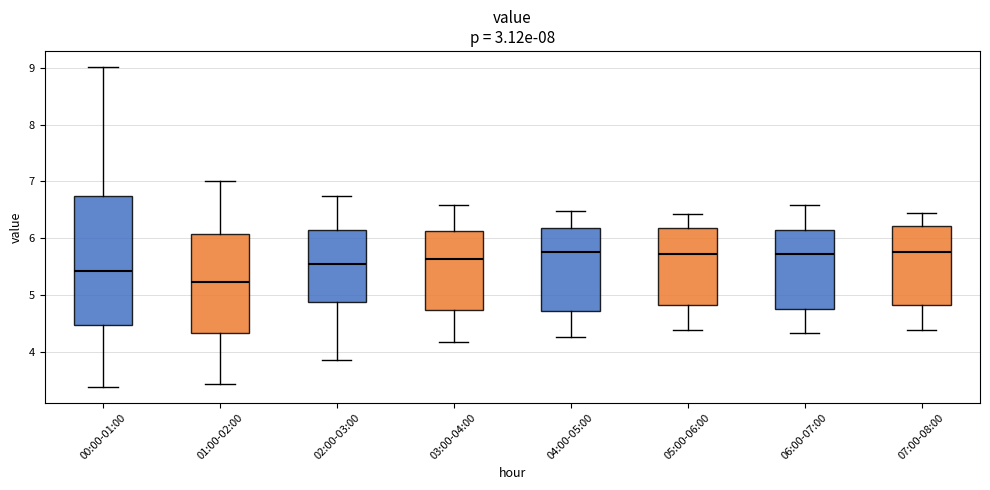

Reading left to right, transcribe this box plot: for each box, give where its median line is, the range the box spans, and where its two whiskers end, as read against the y-axis. The values are not printed on the chart, so give them approximately, as read against the axis.

00:00-01:00: median 5.4, box 4.5 to 6.8, whiskers 3.4 to 9.0
01:00-02:00: median 5.2, box 4.3 to 6.1, whiskers 3.4 to 7.0
02:00-03:00: median 5.6, box 4.9 to 6.2, whiskers 3.9 to 6.8
03:00-04:00: median 5.6, box 4.7 to 6.1, whiskers 4.2 to 6.6
04:00-05:00: median 5.8, box 4.7 to 6.2, whiskers 4.3 to 6.5
05:00-06:00: median 5.7, box 4.8 to 6.2, whiskers 4.4 to 6.4
06:00-07:00: median 5.7, box 4.8 to 6.2, whiskers 4.3 to 6.6
07:00-08:00: median 5.8, box 4.8 to 6.2, whiskers 4.4 to 6.5